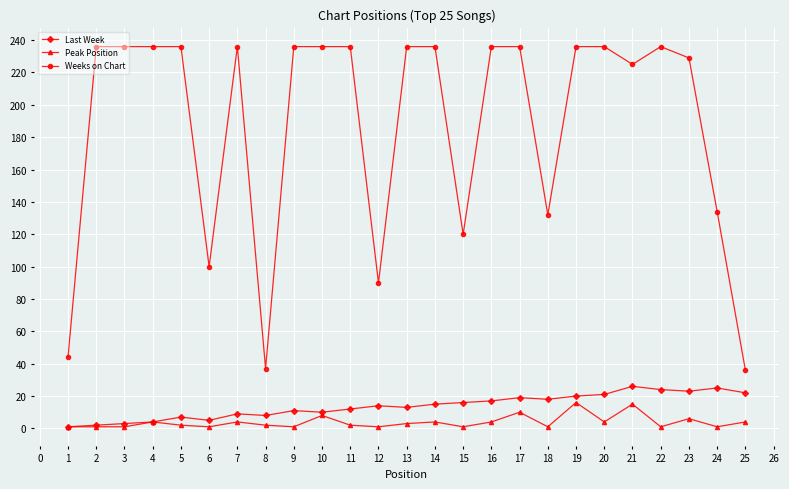

The Weeks on Chart series shows 236 at 14. True or false?

True